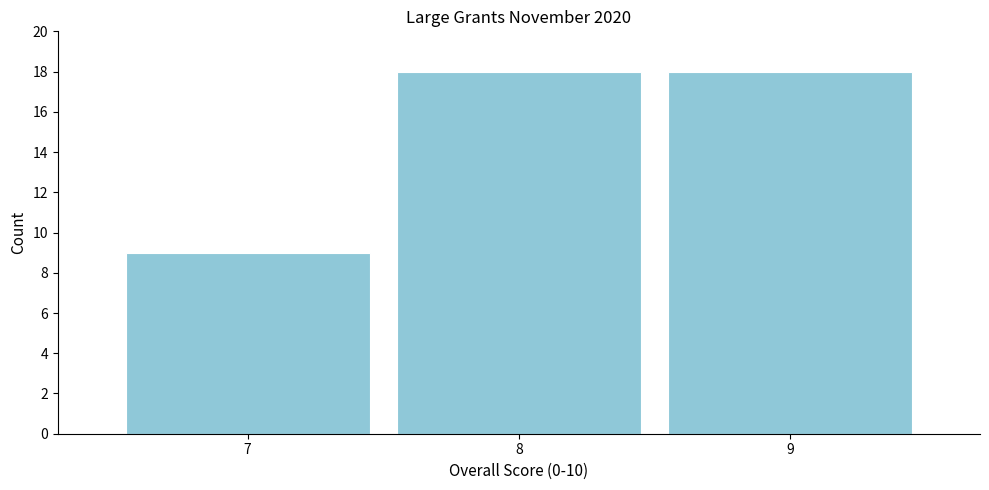

Reading left to right, extract all data points from this chart.

7=9	8=18	9=18